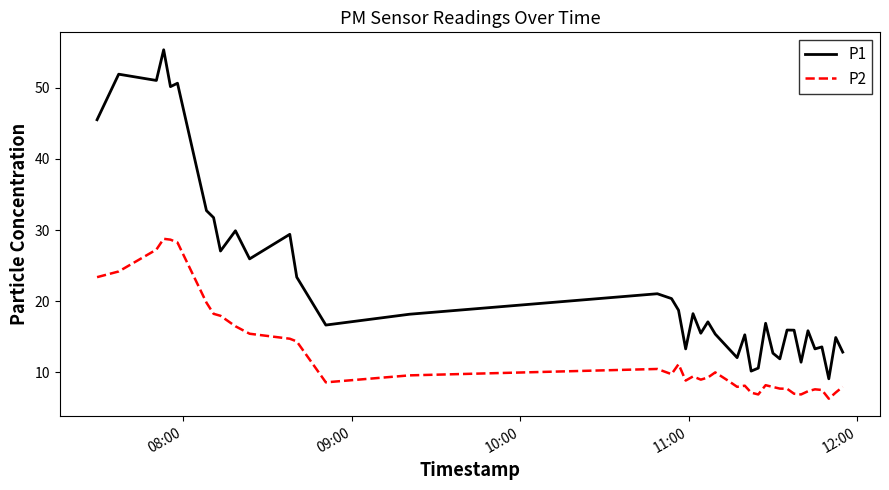

True or false: P2 and P1 intersect in this chart.

False